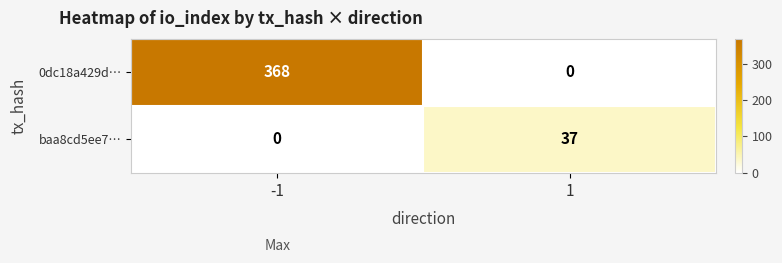

What value does the 0dc18a429d… series have at -1?

368